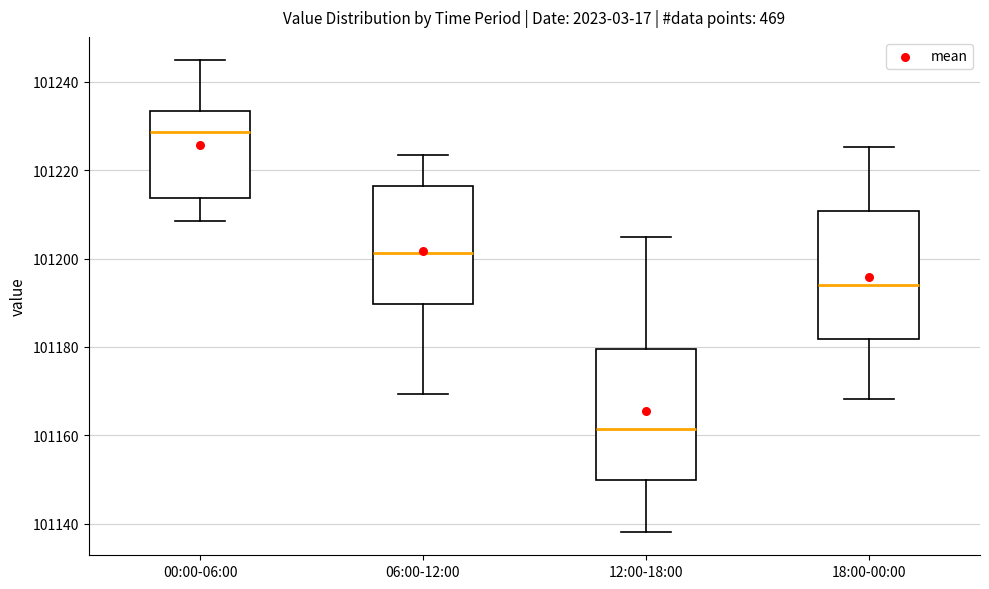

Which box has the lowest median line?

12:00-18:00